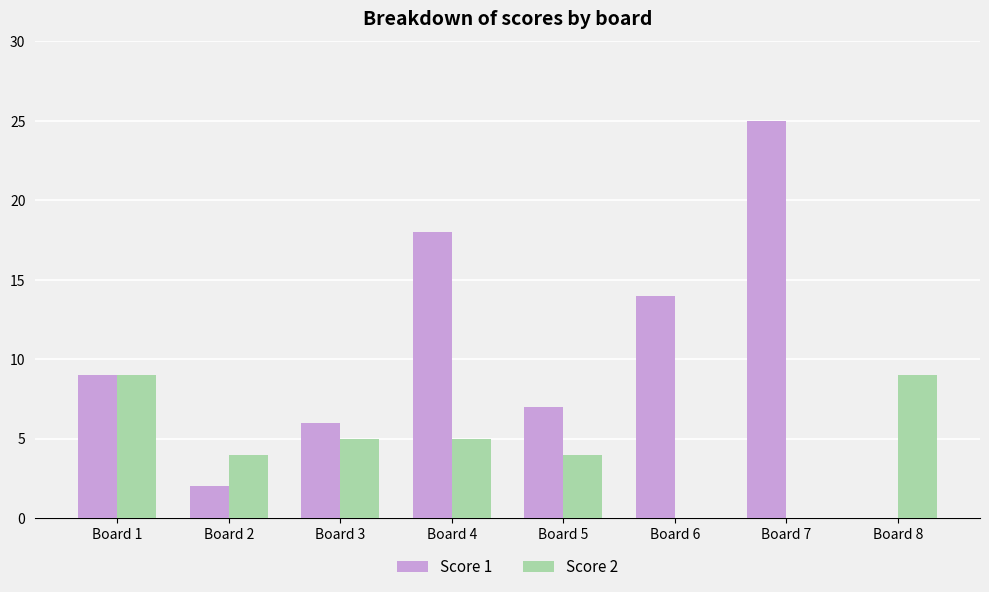

Reading left to right, what are all the values shown in this chart?

Score 1: Board 1=9	Board 2=2	Board 3=6	Board 4=18	Board 5=7	Board 6=14	Board 7=25	Board 8=0
Score 2: Board 1=9	Board 2=4	Board 3=5	Board 4=5	Board 5=4	Board 6=0	Board 7=0	Board 8=9